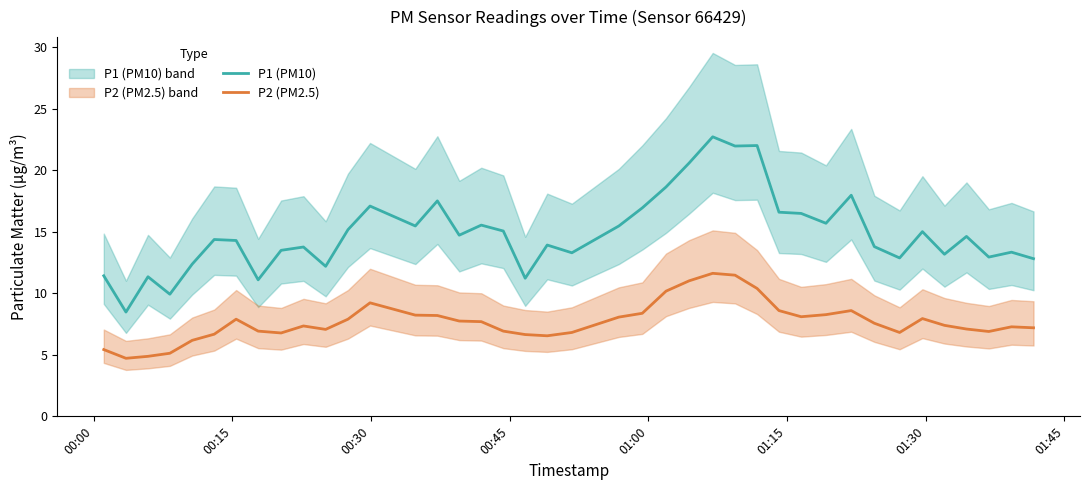

True or false: P2 (PM2.5) and P1 (PM10) intersect in this chart.

False